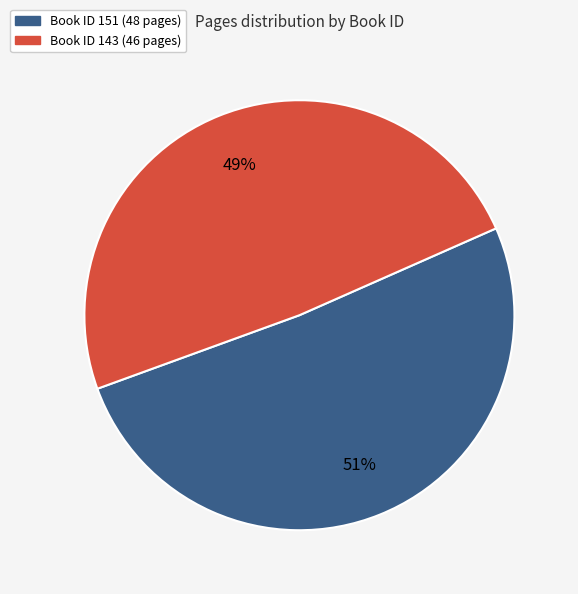

To the nearest percent, what is the difference between the largest and smallest slice percentages?

2%